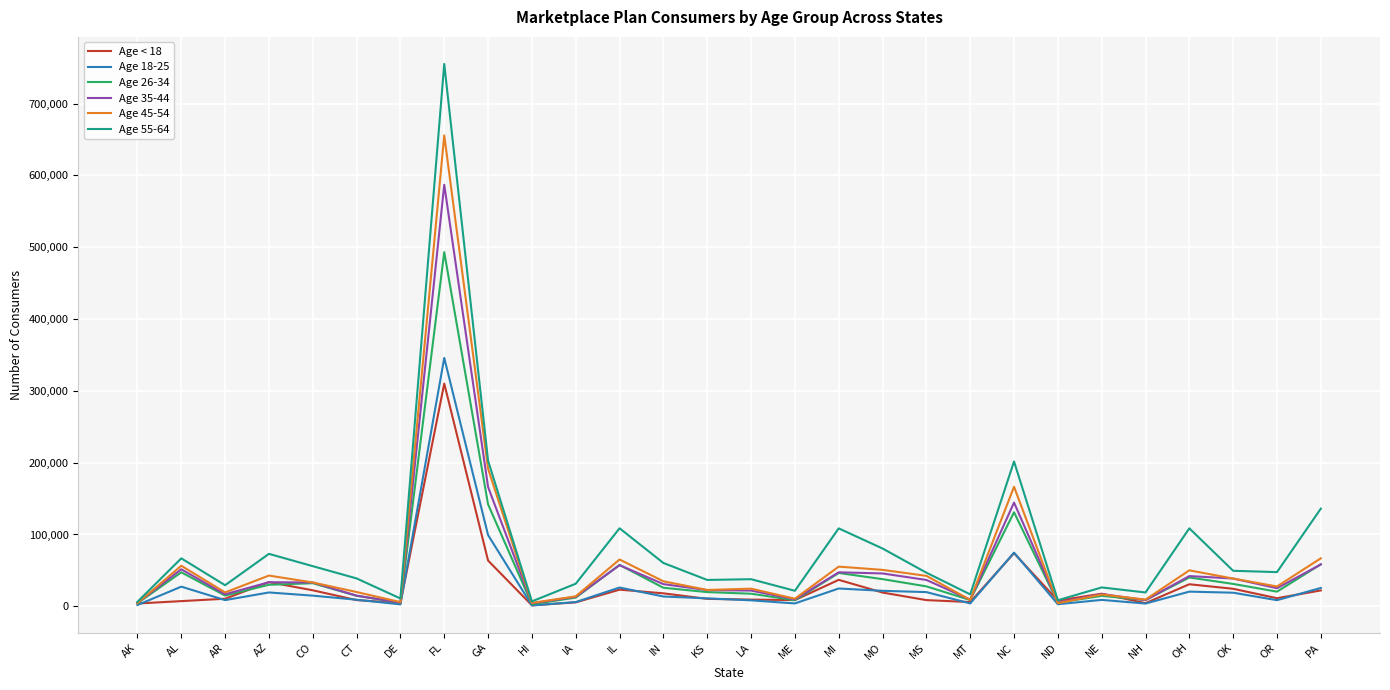

What is the spread (max minus min) of values at IA?

25950